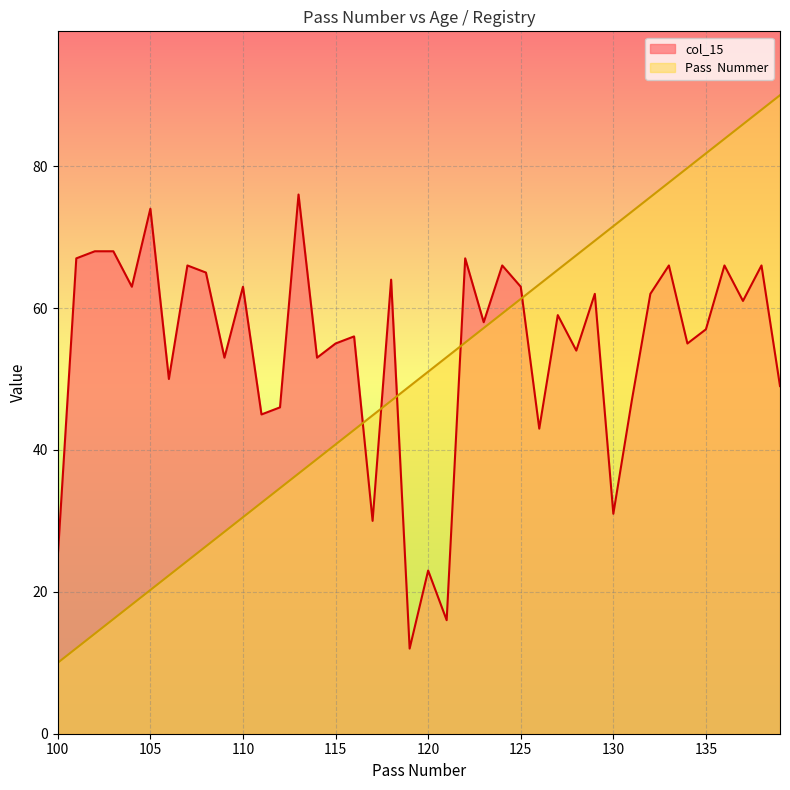

Is the value of col_15 at 102 greater than the value of Pass  Nummer at 127?

Yes